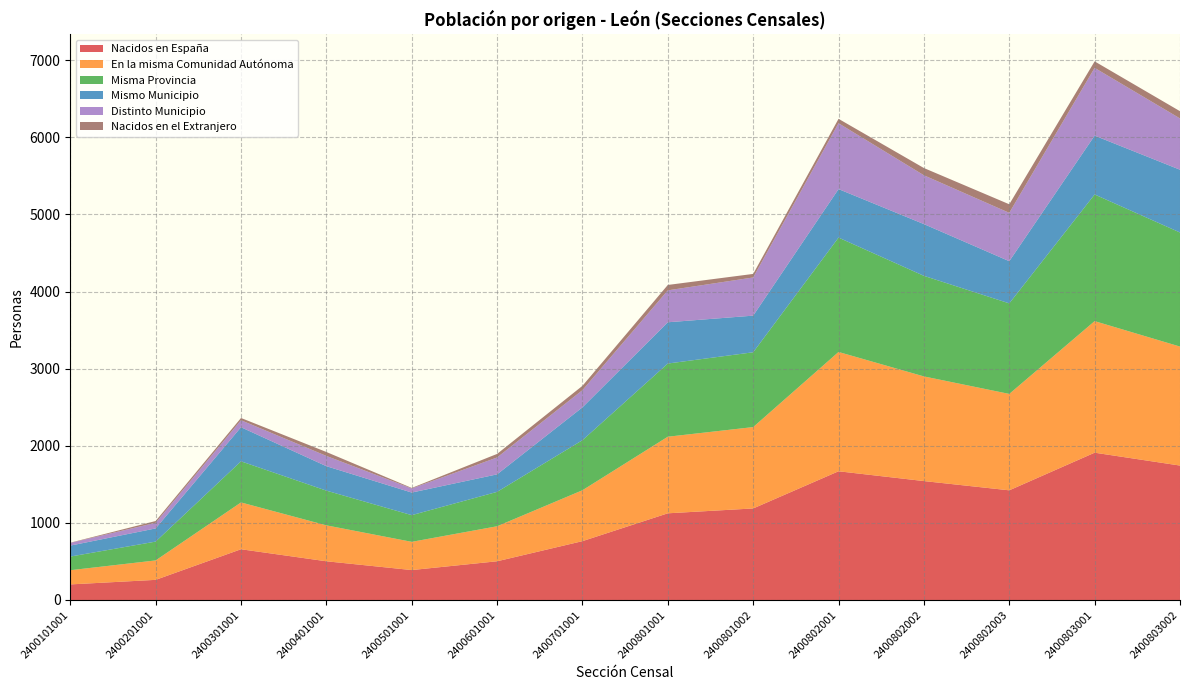

What is the highest value of the Nacidos en España series?

1910